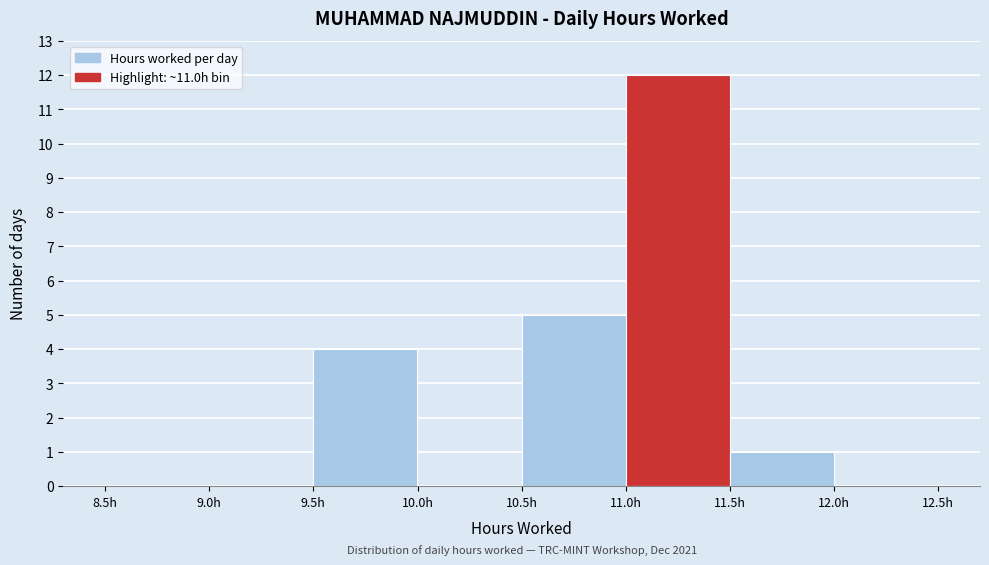

Which range on the x-axis has the tallest bar?

11.0 to 11.5